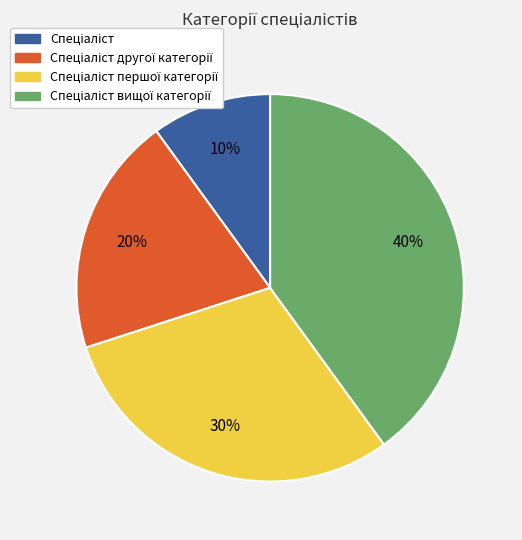

To the nearest percent, what is the average slice percentage?

25%